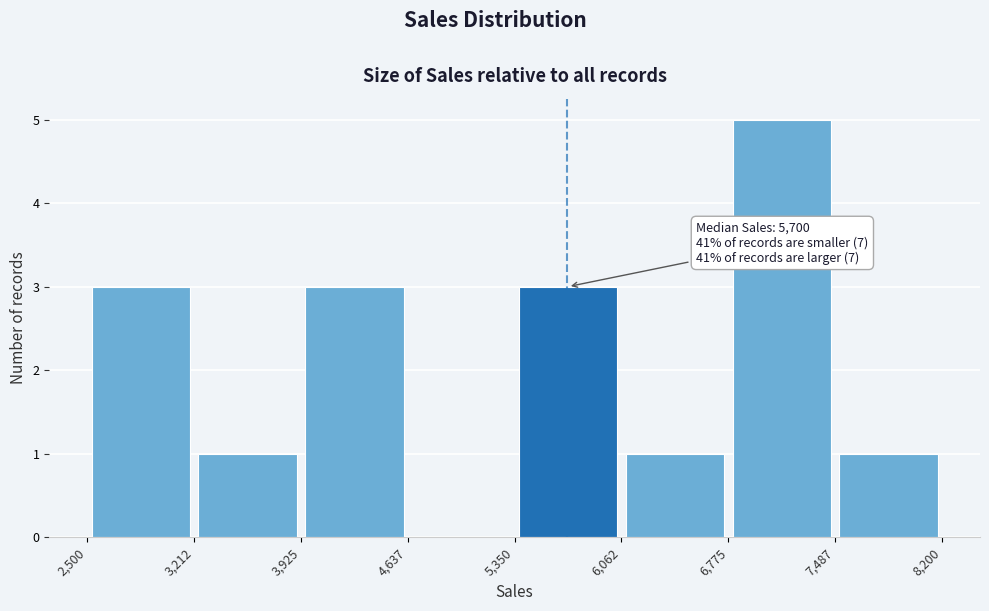

Over which range of the x-axis is the bar tallest?

6,775 to 7,487